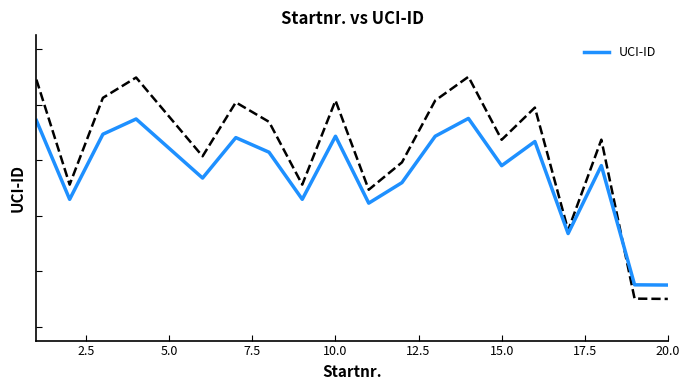

Reading left to right, what are all the values shown in this chart?

0.7	0.5	0.7	0.7	0.6	0.5	0.7	0.6	0.5	0.7	0.4	0.5	0.7	0.8	0.6	0.7	0.3	0.6	0.2	0.1